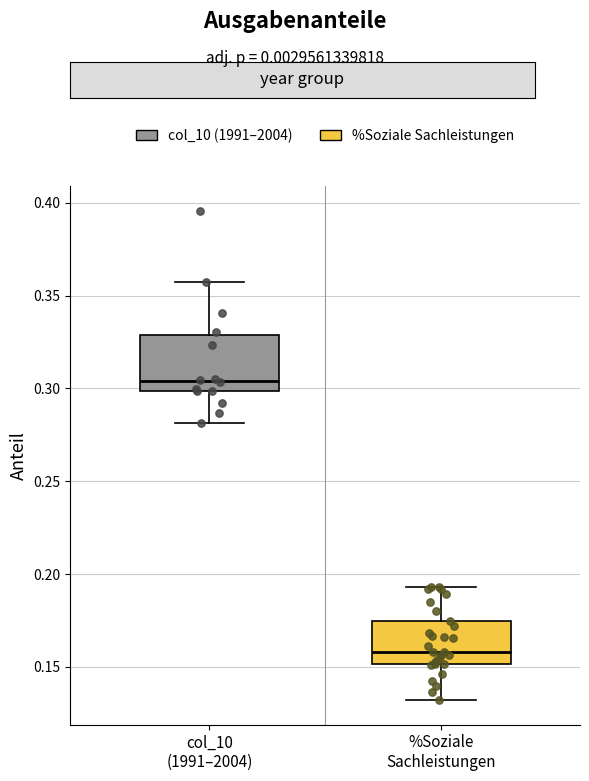

Reading left to right, read every box against the y-axis: the position of its median line, the range the box covers, and the ends of its whiskers. The values are not printed on the chart, so give them approximately, as read against the axis.

col_10 (1991–2004): median 0.305, box 0.300 to 0.330, whiskers 0.280 to 0.355
%Soziale Sachleistungen: median 0.160, box 0.150 to 0.175, whiskers 0.130 to 0.195